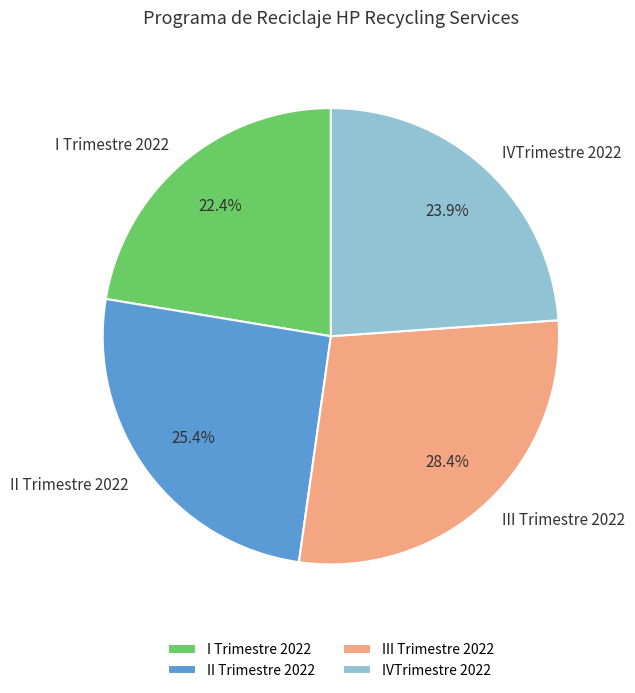

Which category has the smallest portion of the pie?

I Trimestre 2022